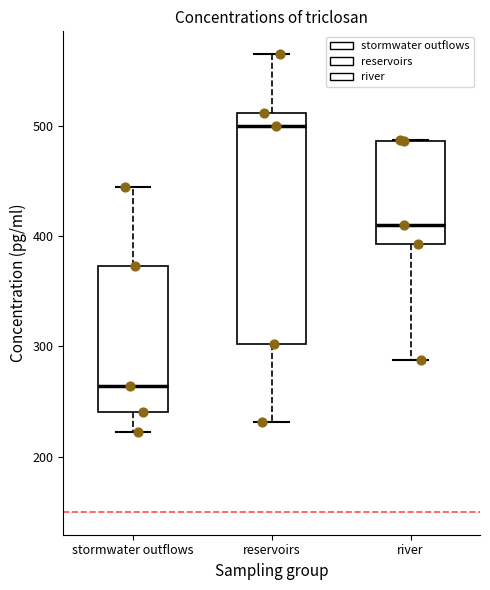

Reading left to right, transcribe this box plot: for each box, give where its median line is, the range the box spans, and where its two whiskers end, as read against the y-axis. The values are not printed on the chart, so give them approximately, as read against the axis.

stormwater outflows: median 260, box 240 to 370, whiskers 220 to 440
reservoirs: median 500, box 300 to 510, whiskers 230 to 560
river: median 410, box 390 to 490, whiskers 290 to 490